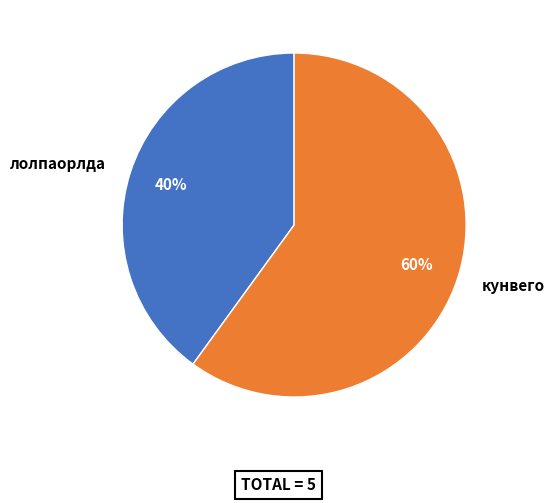

Is it true that кунвего is 60% of the pie?

True